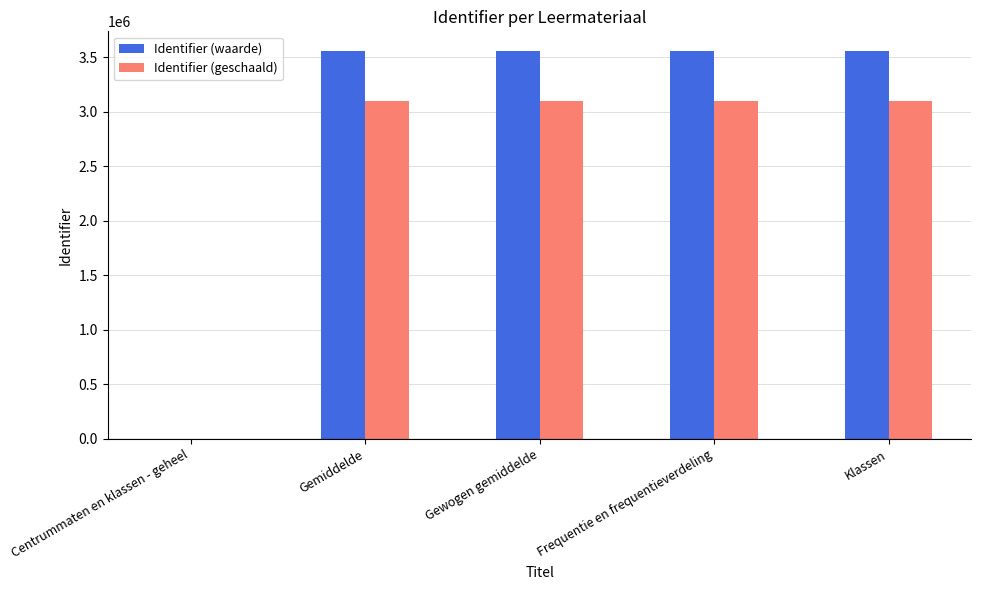

What is the maximum value for Identifier (waarde)?

3561129.0